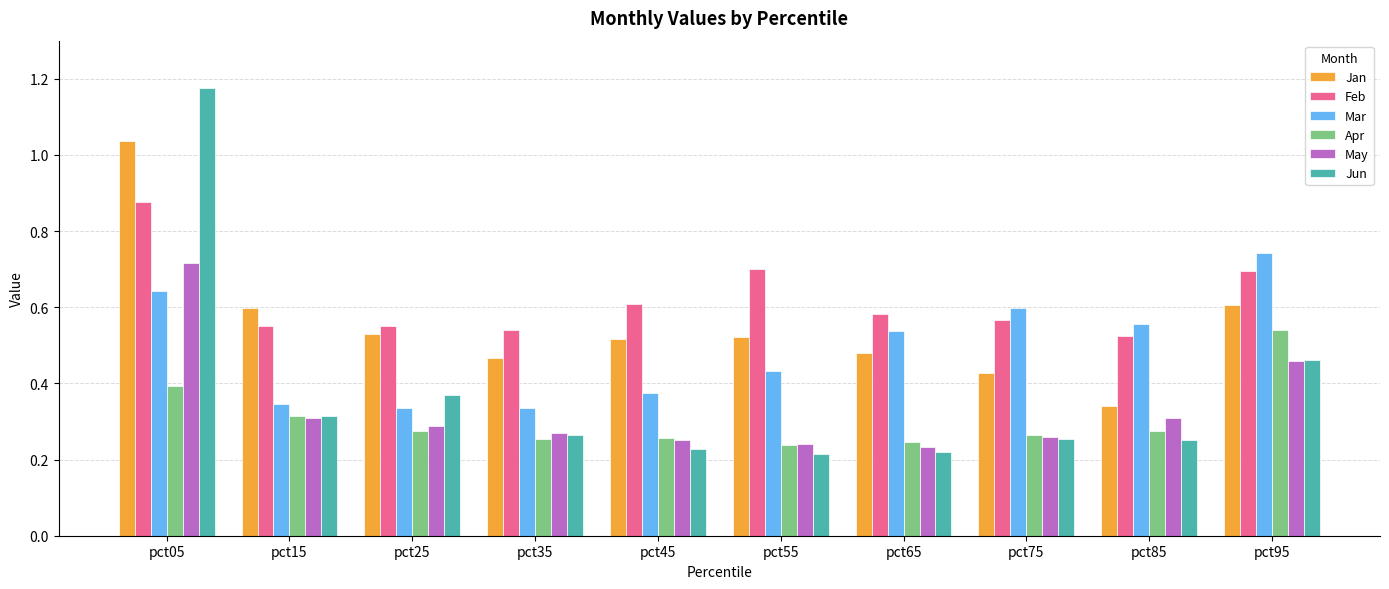

Is the value of Jun at pct15 greater than the value of Jan at pct45?

No